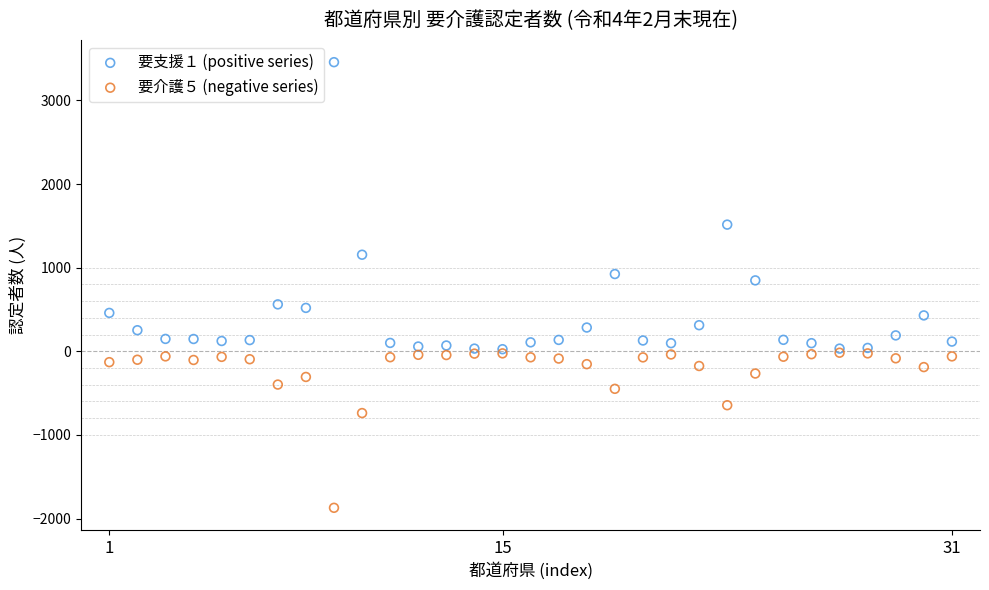

Which series contains the highest Y value?

要支援１ (positive series)